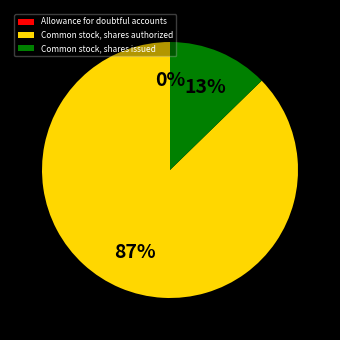

What percentage is the Common stock, shares issued slice, to the nearest percent?

13%